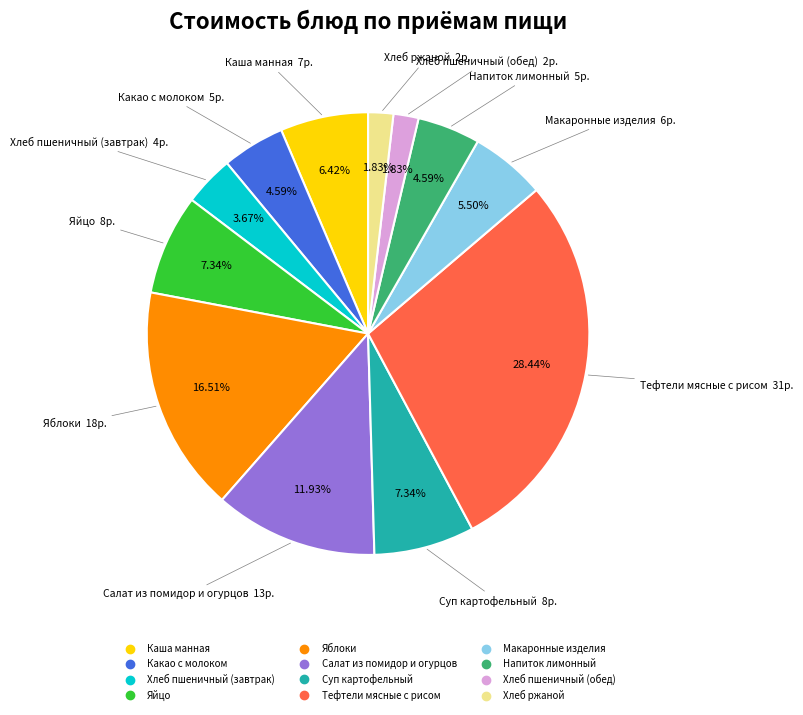

How many slices are in this pie chart?

12